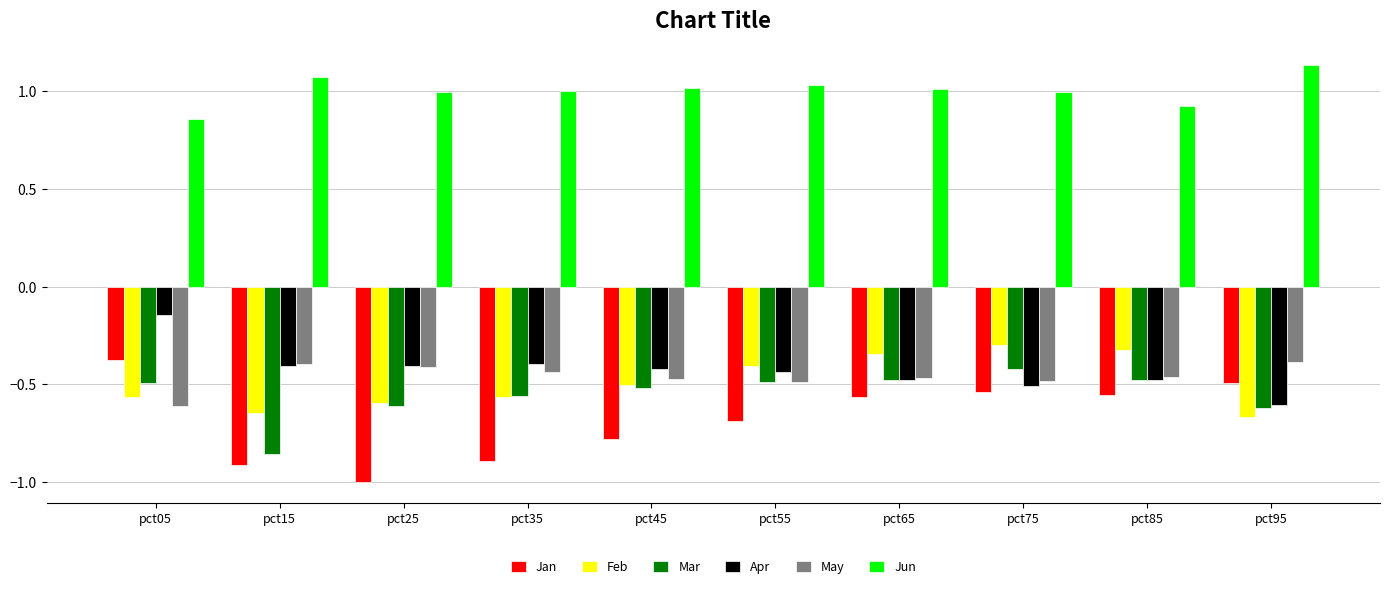

Which series changed the most between pct05 and pct15?

Jan